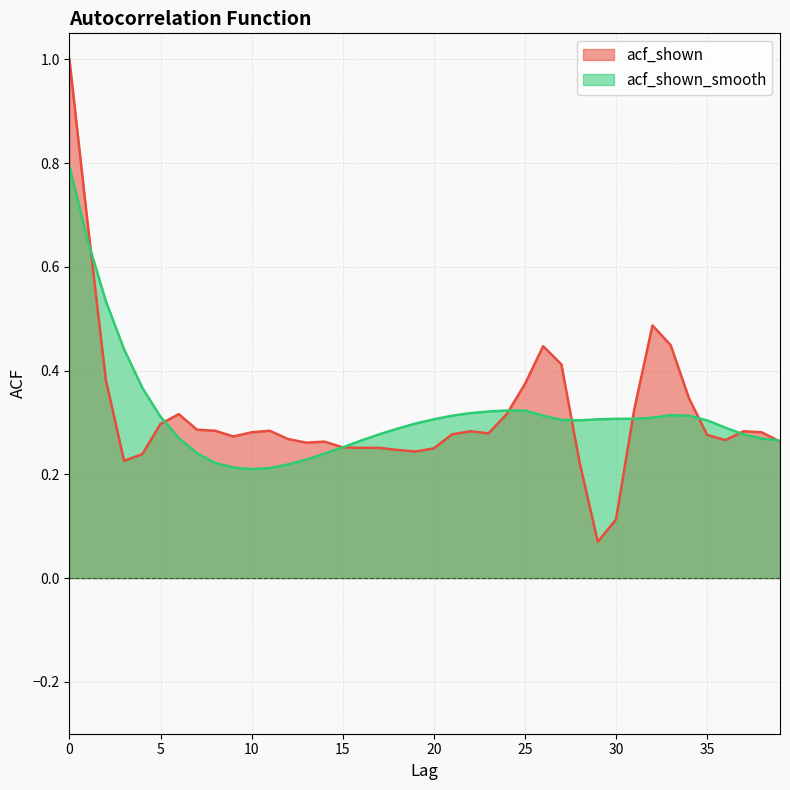

What is the sum of all acf_shown values?

12.6